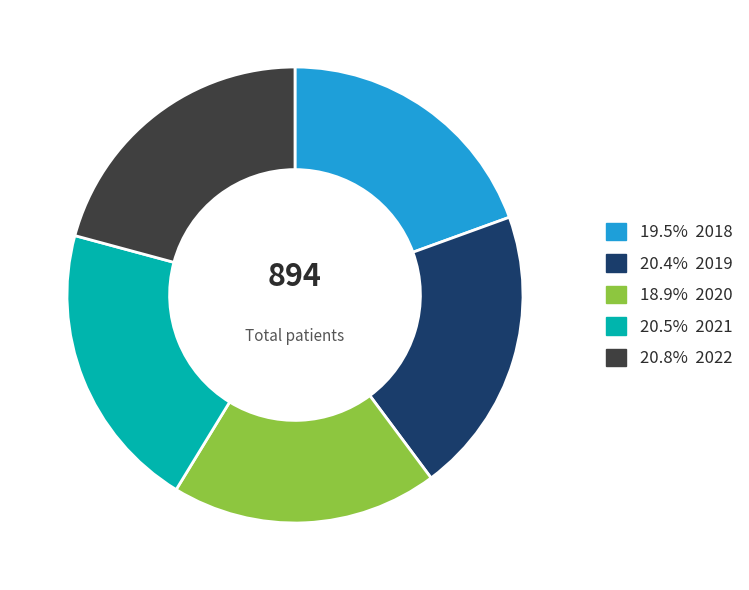

What is the ratio of the value at 18.9% 2020 to the value at 19.5% 2018?

1.0